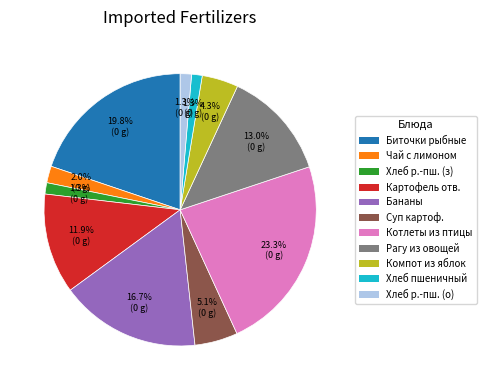

Count the number of slices in the pie.

11